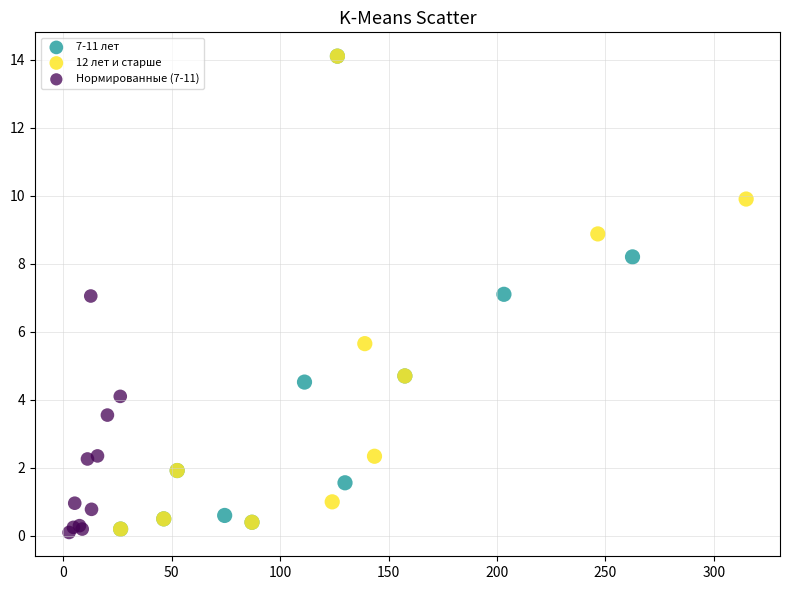

What are all the series names shown in the legend?

7-11 лет, 12 лет и старше, Нормированные (7-11)